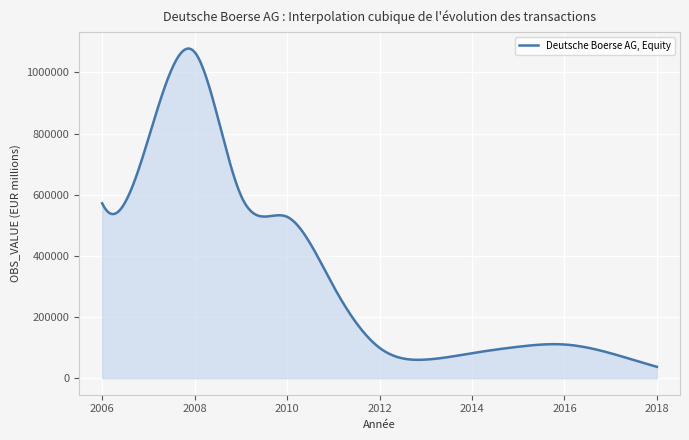

What is the difference between the maximum and minimum values?

1040590.0